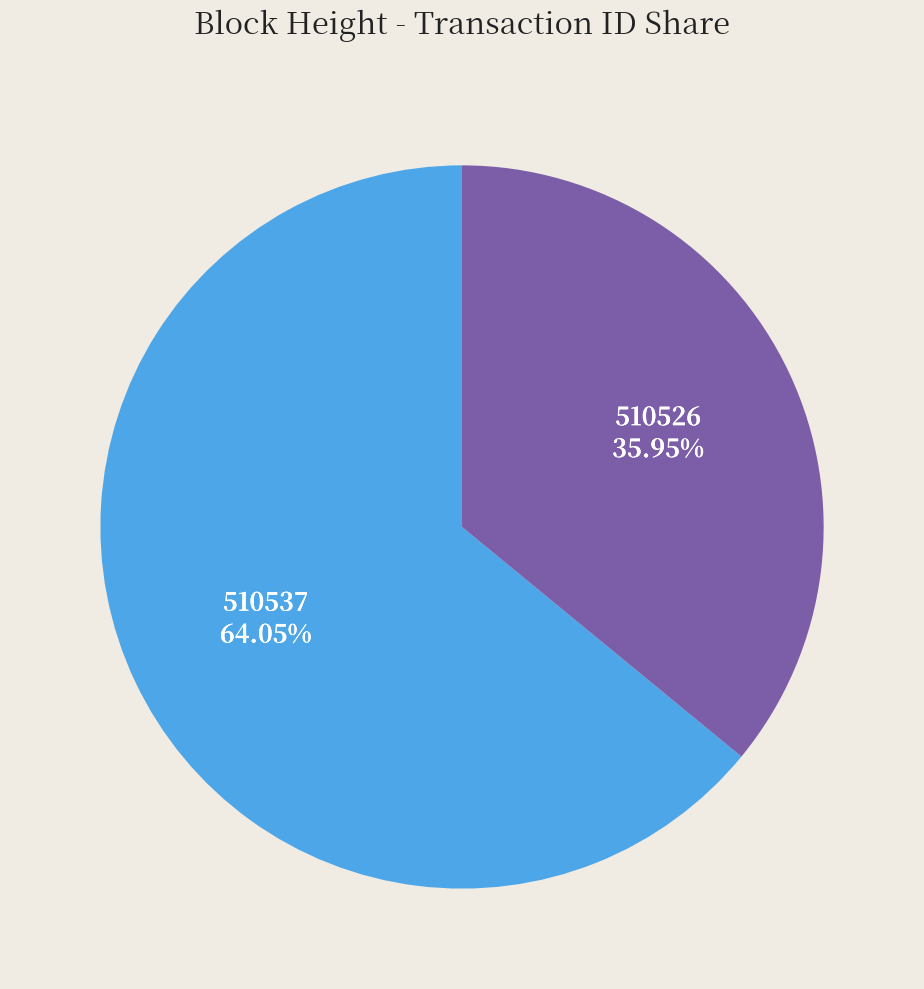

Is there a majority slice in this chart?

Yes